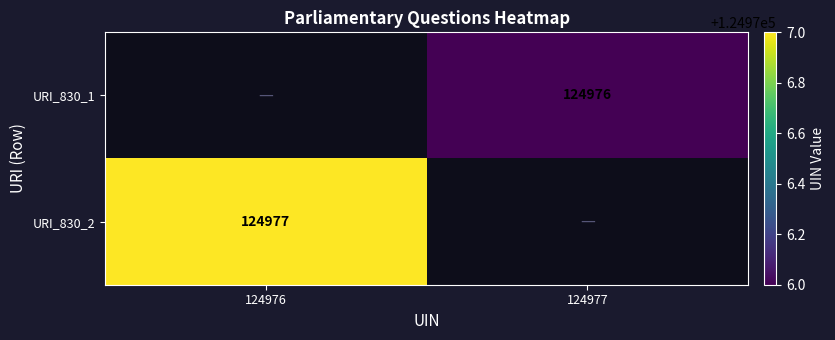

Which label corresponds to the smallest value in the chart?

124977